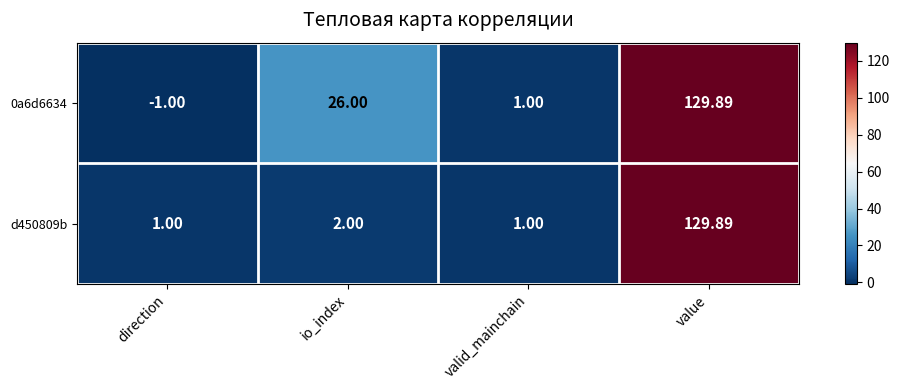

What is the difference between the highest and lowest values at io_index?

24.0